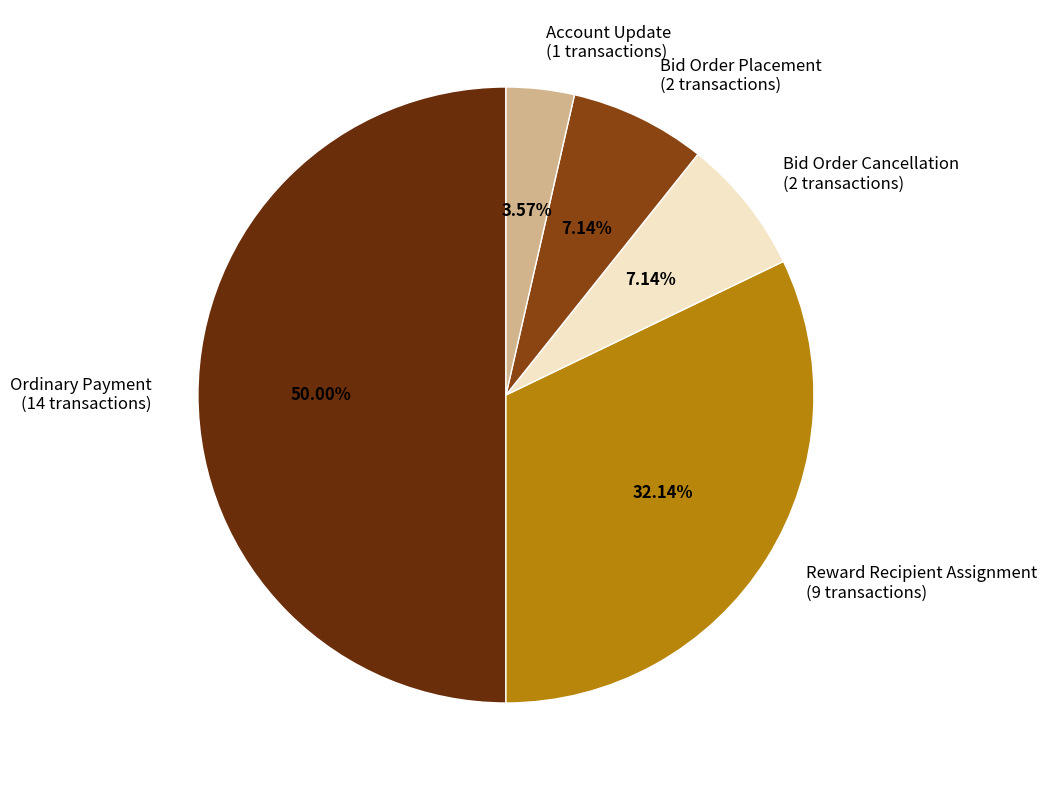

Does Reward Recipient Assignment account for over 50% of the chart?

No